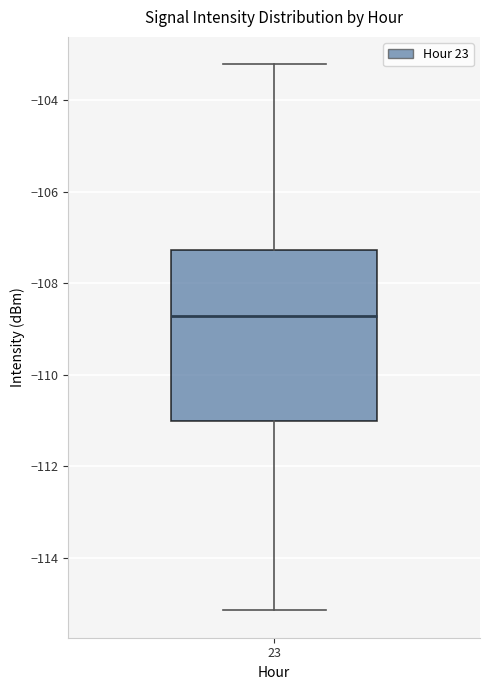

Read this box plot against the y-axis: the position of the median line, the range covered by the box, and the ends of both whiskers. The values are not printed on the chart, so give them approximately, as read against the axis.

median -108.8, box -111.0 to -107.2, whiskers -115.2 to -103.2